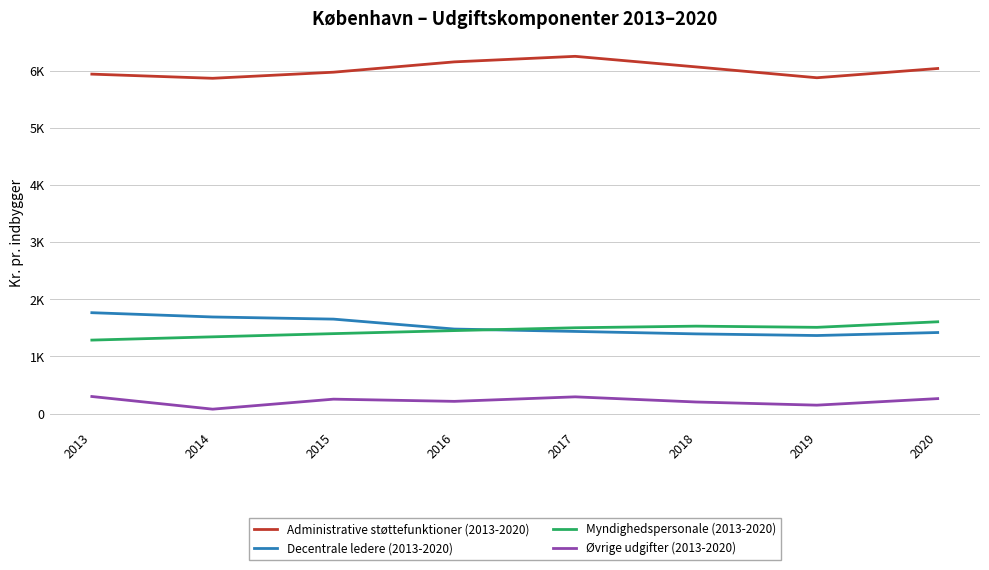

Does the chart have visible grid lines?

Yes